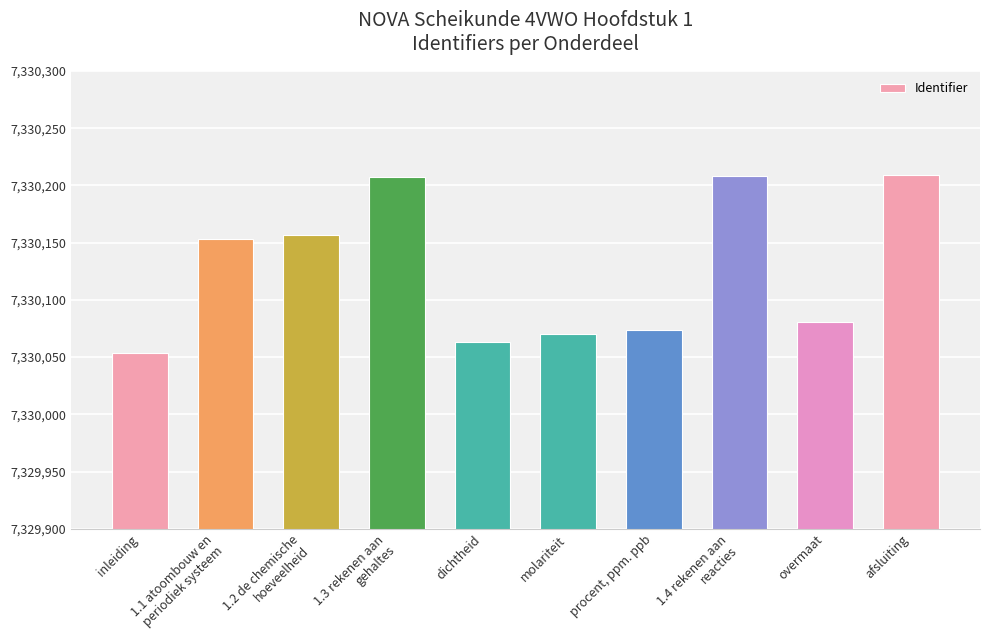

What is the value of the 8th bar from the left?

7330208